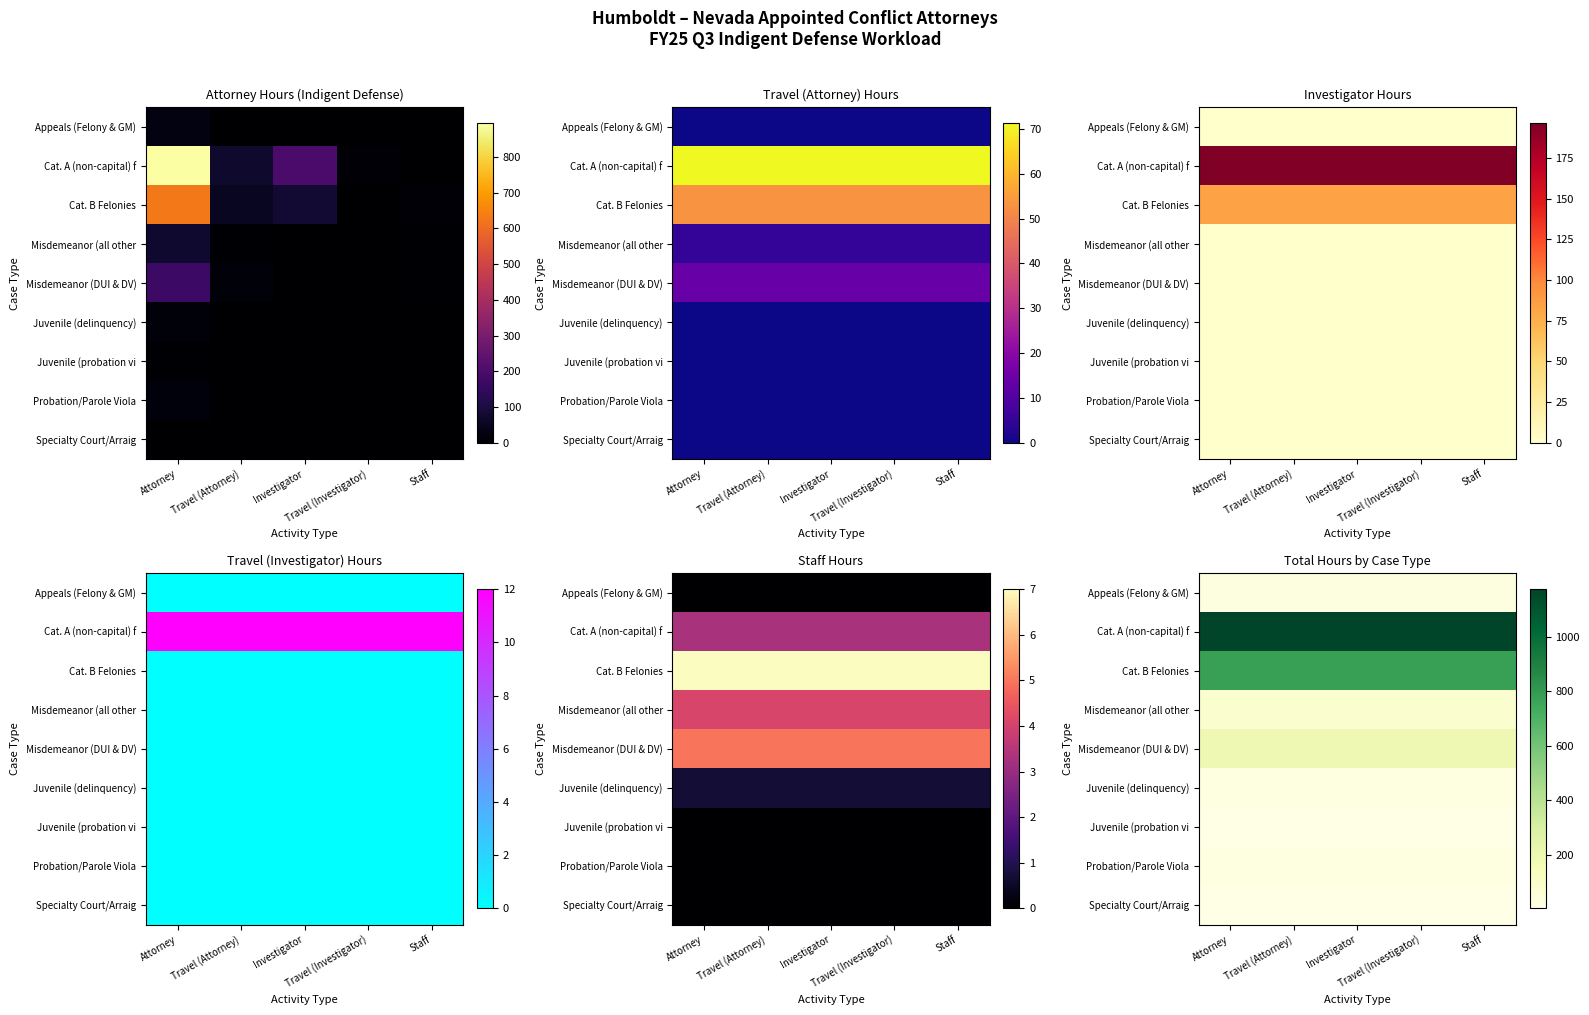

What is the spread (max minus min) of values at Staff?

1173.9